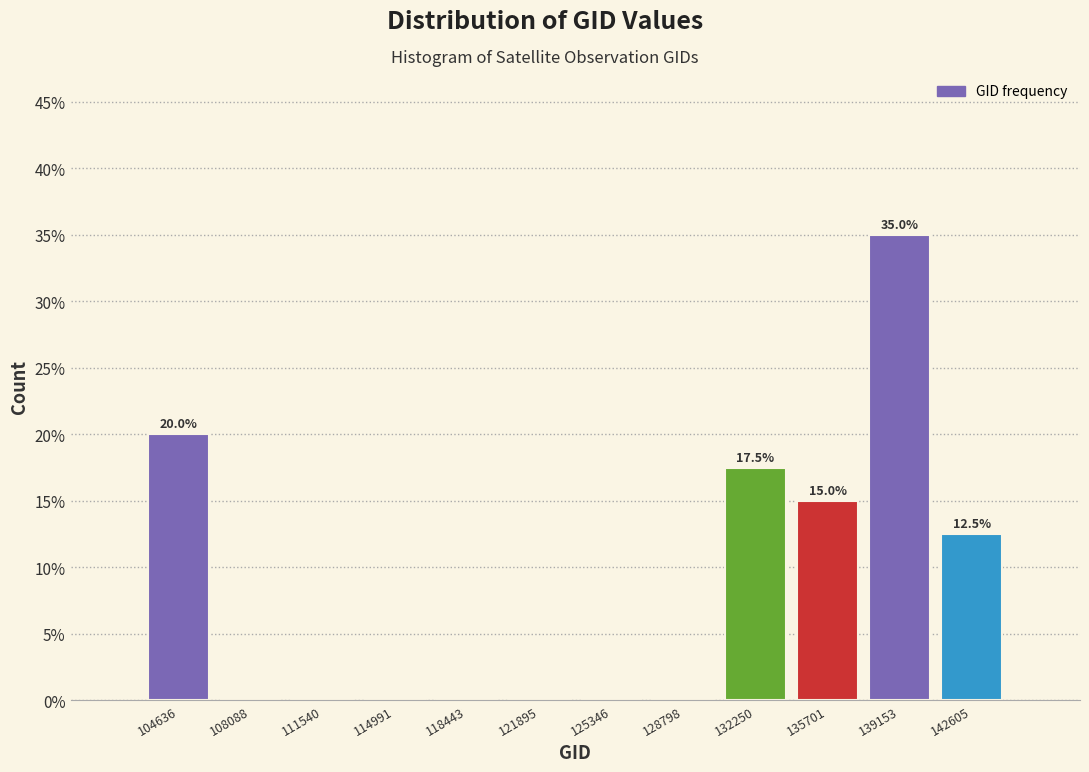

Reading left to right, what are all the values shown in this chart?

104636=20.0	108088=0.0	111540=0.0	114991=0.0	118443=0.0	121895=0.0	125346=0.0	128798=0.0	132250=17.5	135701=15.0	139153=35.0	142605=12.5